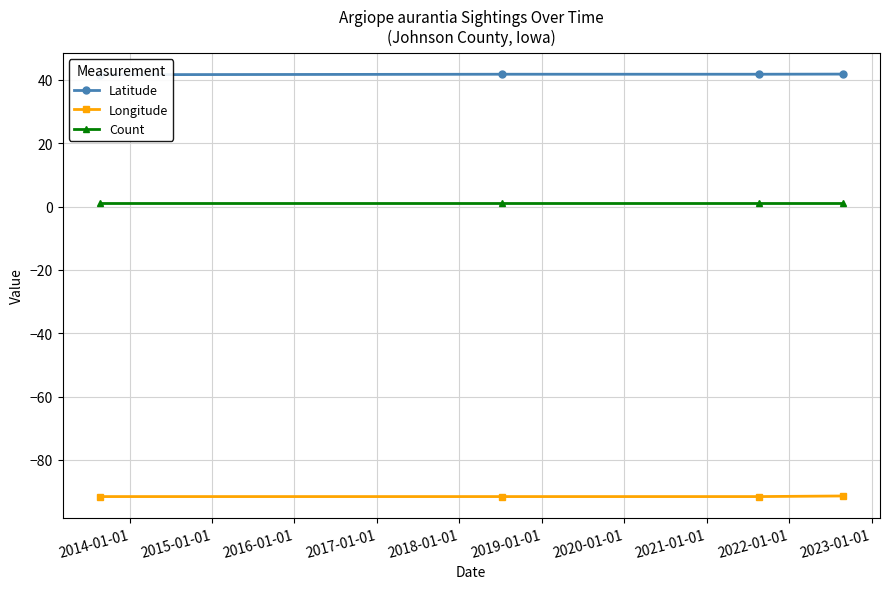

Reading right to left, transcribe all the data shown in this chart.

Latitude: 41.8	41.8	41.8	41.6
Longitude: -91.4	-91.6	-91.6	-91.6
Count: 1.0	1.0	1.0	1.0